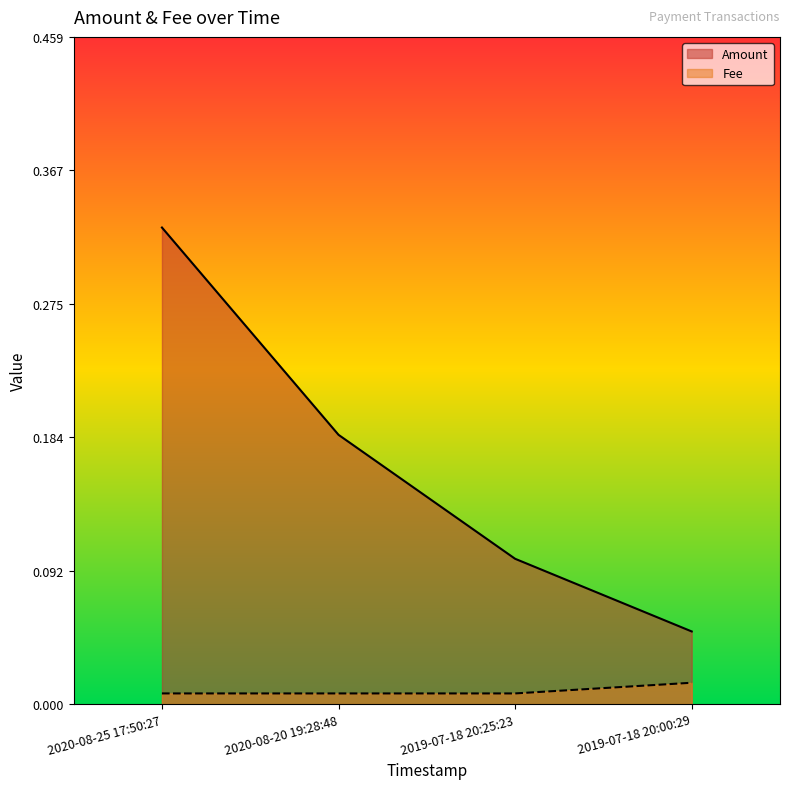

At 2019-07-18 20:00:29, list the series in order from largest to smallest.

Amount, Fee